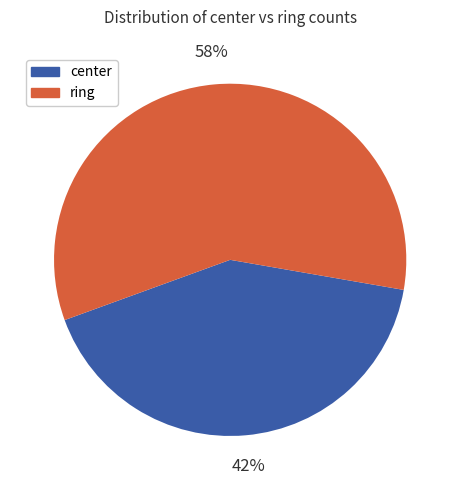

What is the ratio of the value at center to the value at ring?

0.7